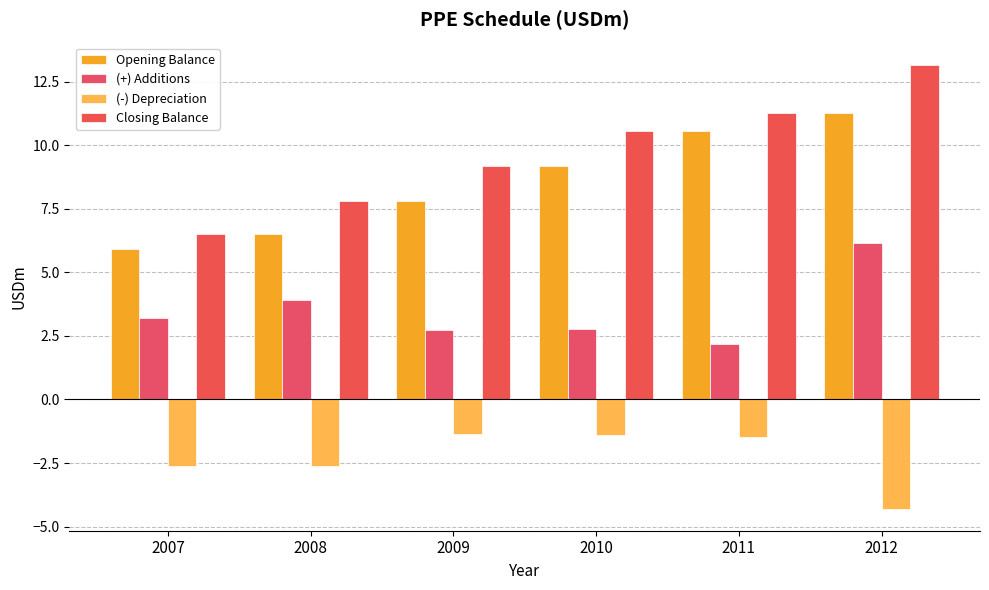

Reading left to right, transcribe all the data shown in this chart.

Opening Balance: 2007=5.9	2008=6.5	2009=7.8	2010=9.2	2011=10.6	2012=11.3
(+) Additions: 2007=3.2	2008=3.9	2009=2.7	2010=2.8	2011=2.2	2012=6.2
(-) Depreciation: 2007=-2.6	2008=-2.6	2009=-1.4	2010=-1.4	2011=-1.5	2012=-4.3
Closing Balance: 2007=6.5	2008=7.8	2009=9.2	2010=10.6	2011=11.3	2012=13.2